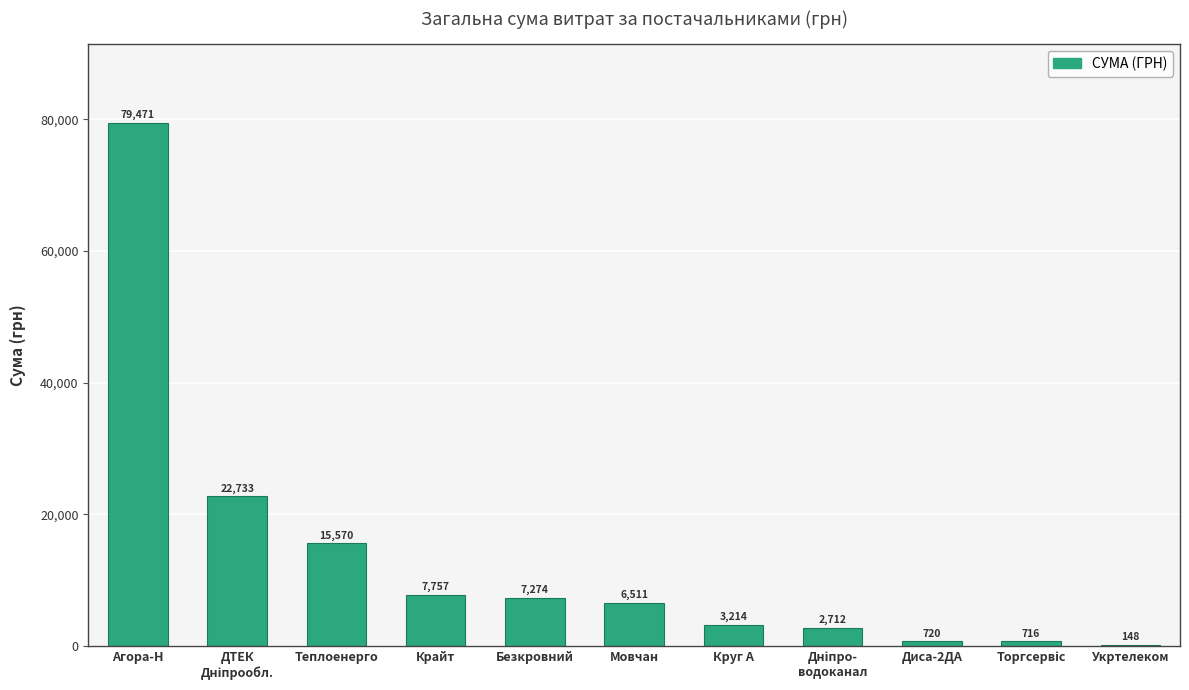

Where does the data first go above 6510?

Агора-Н